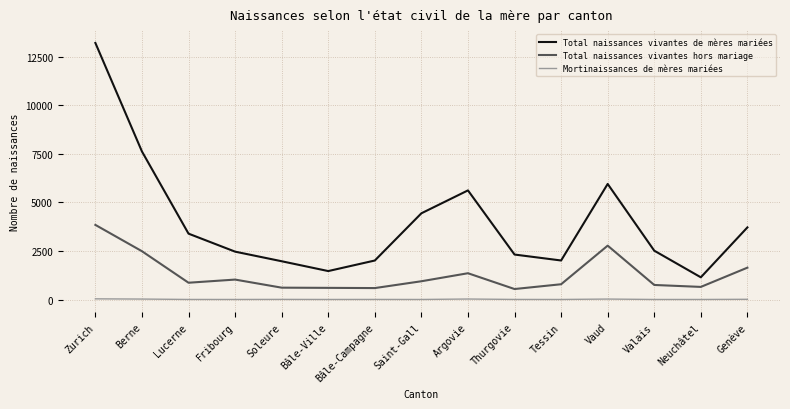

List the series in order of their overall mean, highest first.

Total naissances vivantes de mères mariées, Total naissances vivantes hors mariage, Mortinaissances de mères mariées